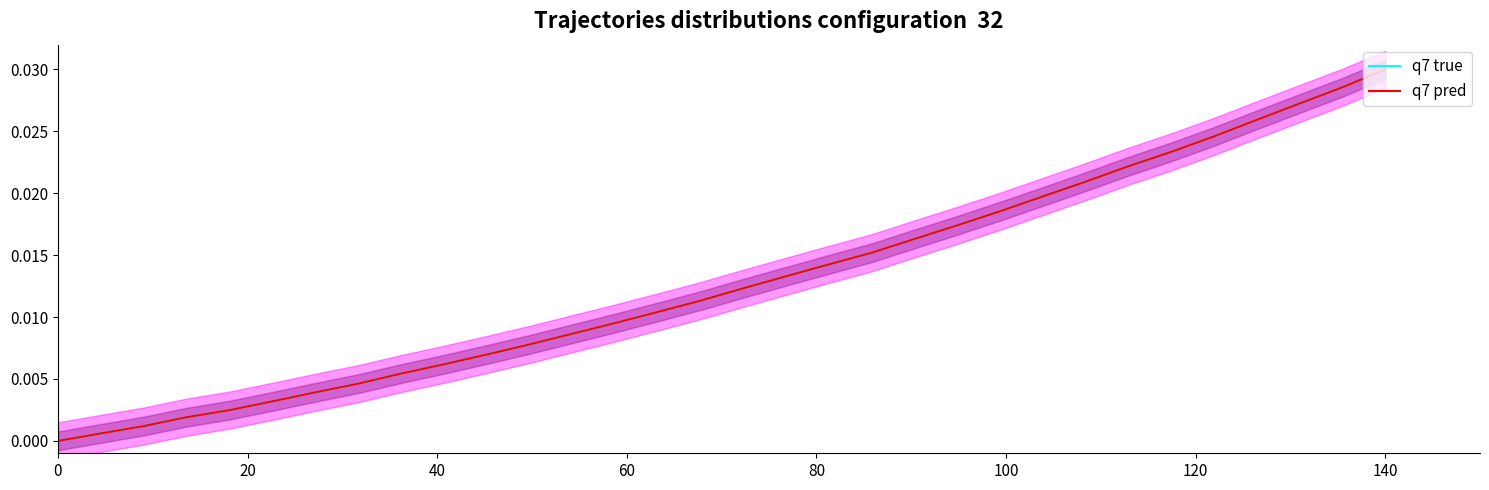

Reading right to left, what are all the values shown in this chart?

q7 true: 0.0	0.0	0.0	0.0	0.0	0.0	0.0	0.0	0.0	0.0	0.0	0.0	0.0	0.0	0.0	0.0	0.0	0.0	0.0	0.0	0.0	0.0	0.0	0.0	0.0	0.0	0.0	0.0	0.0	0.0	0.0	0.0
q7 pred: 0.0	0.0	0.0	0.0	0.0	0.0	0.0	0.0	0.0	0.0	0.0	0.0	0.0	0.0	0.0	0.0	0.0	0.0	0.0	0.0	0.0	0.0	0.0	0.0	0.0	0.0	0.0	0.0	0.0	0.0	0.0	0.0